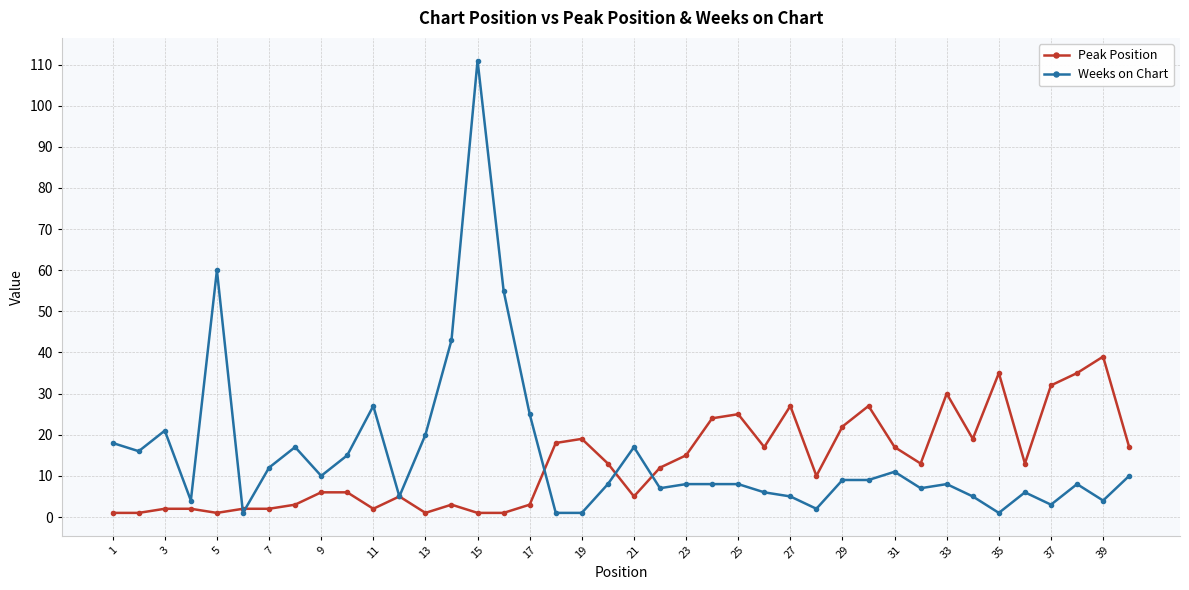

How many categories are shown in the chart?

40